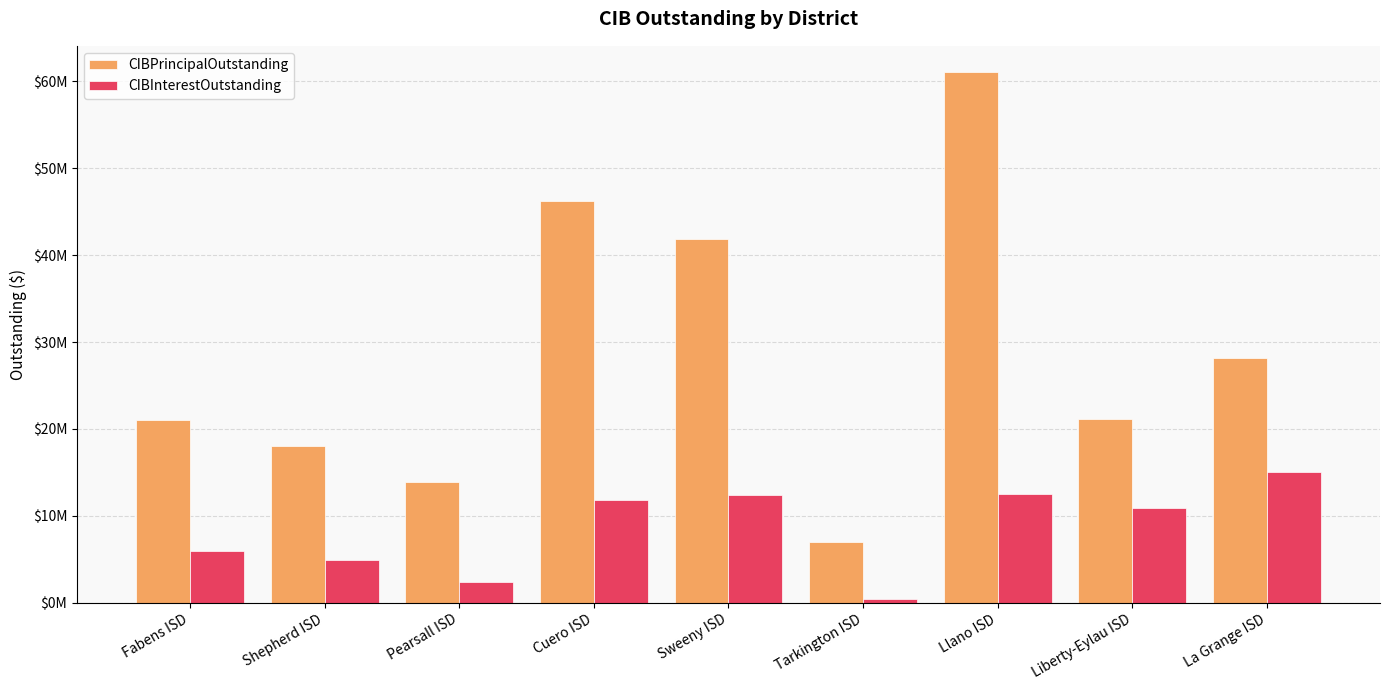

What is the label of the 9th bar from the right?

Fabens ISD